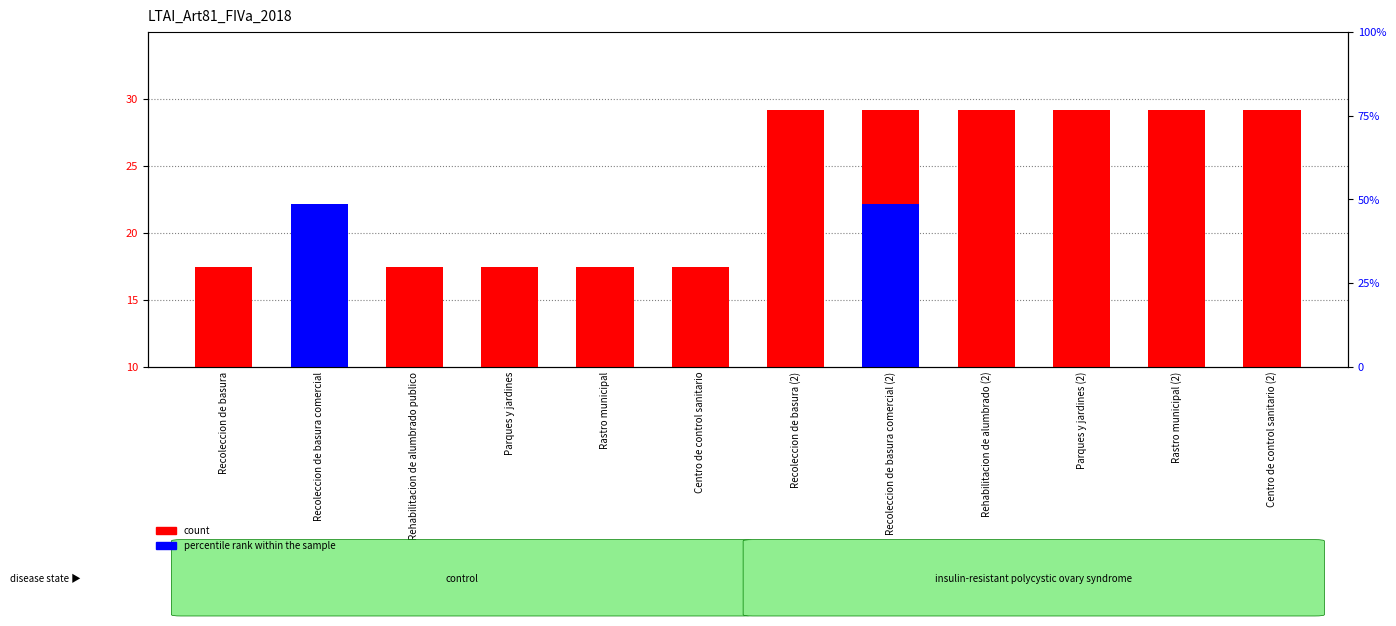

What is the sum of all count values?

280.0